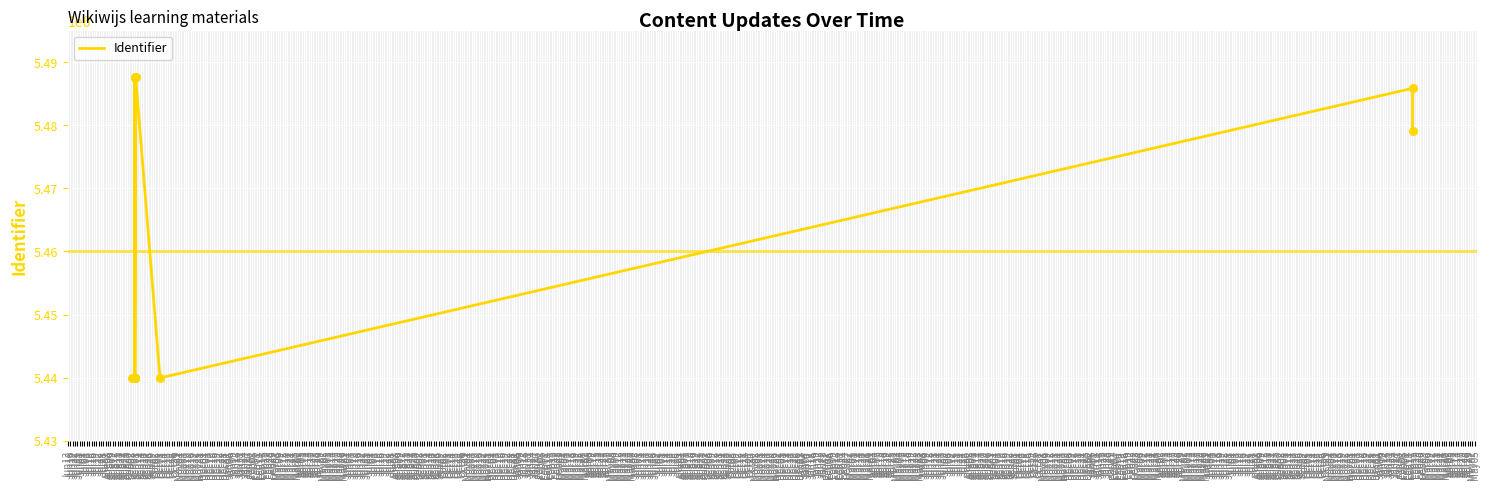

Between Jun16 and Jun22, which is larger?

Jun22